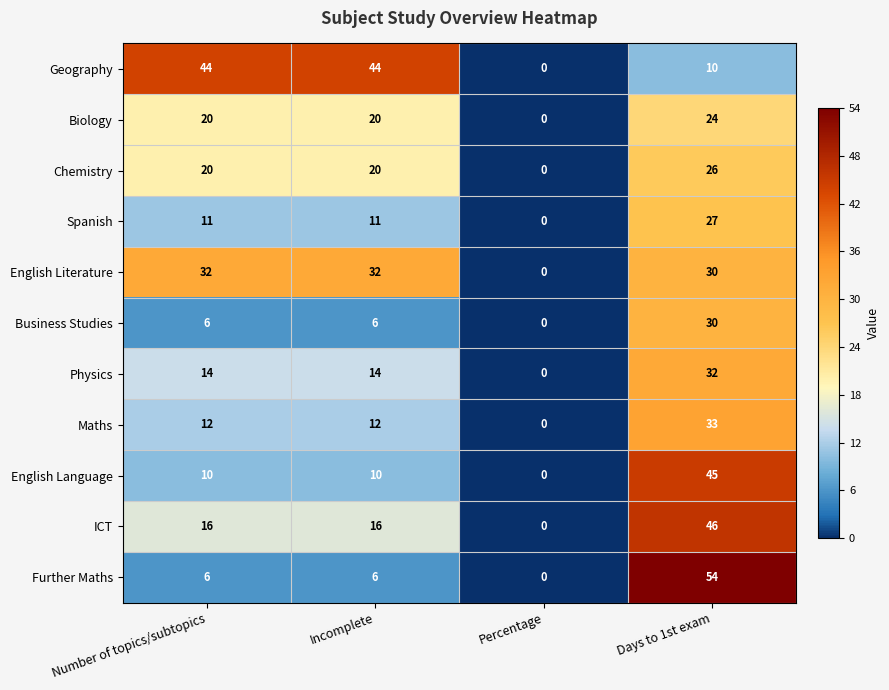

What is the sum of all ICT values?

78